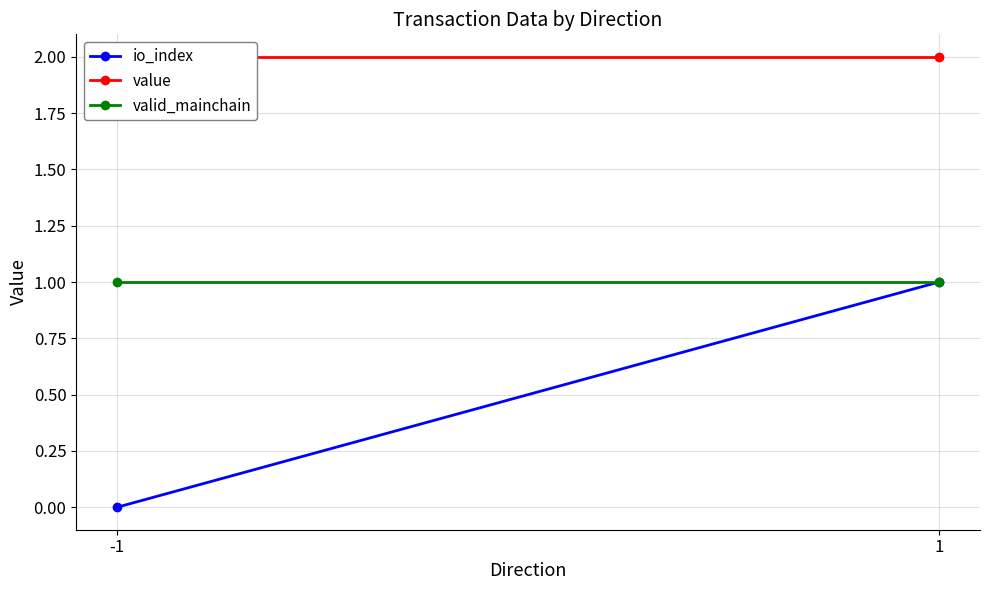

What is the sum of the valid_mainchain values at 1 and -1?

2.0